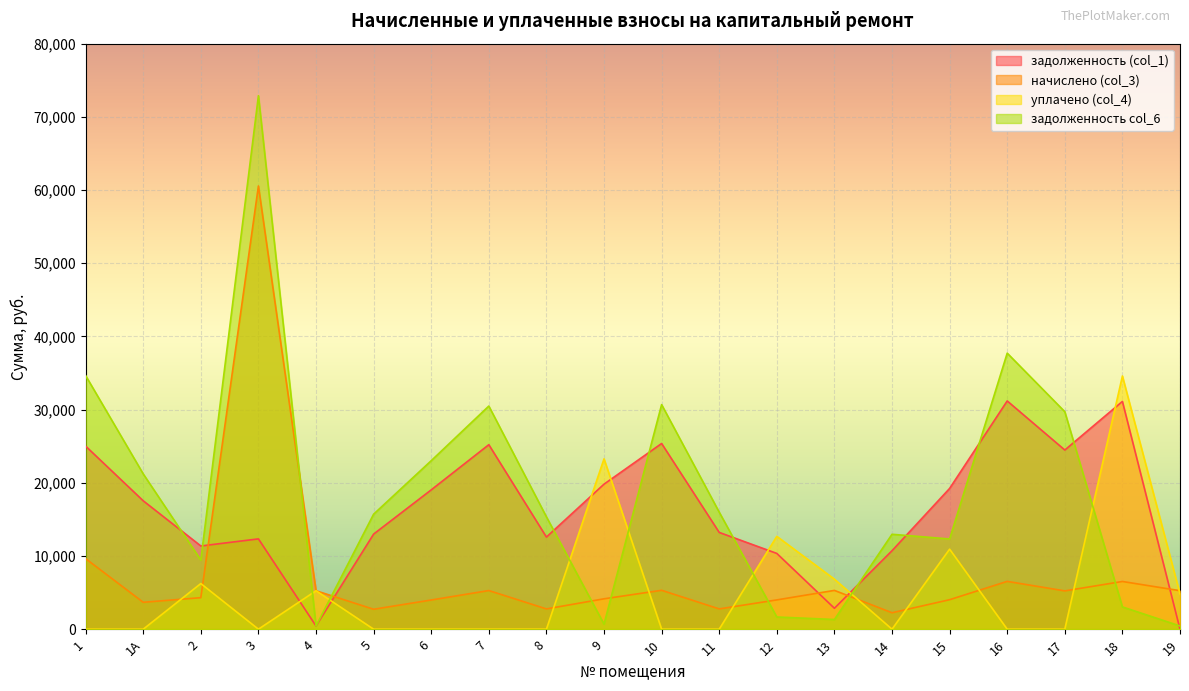

Count the number of data series in this chart.

4